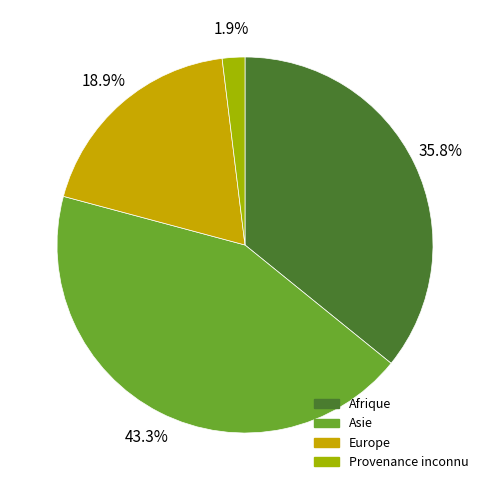

Which category has the biggest portion of the pie?

Asie